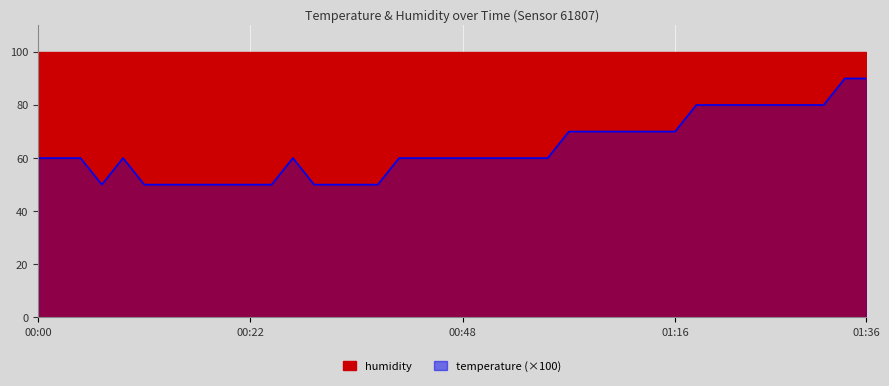

List the labels in order of value, largest first.

2022-11-20T01:33:59, 2022-11-20T01:36:27, 2022-11-20T01:16:22, 2022-11-20T01:18:50, 2022-11-20T01:21:39, 2022-11-20T01:24:06, 2022-11-20T01:26:35, 2022-11-20T01:29:02, 2022-11-20T01:31:30, 2022-11-20T01:01:22, 2022-11-20T01:03:50, 2022-11-20T01:06:25, 2022-11-20T01:08:54, 2022-11-20T01:11:23, 2022-11-20T01:13:50, 2022-11-20T00:00:09, 2022-11-20T00:02:35, 2022-11-20T00:05:01, 2022-11-20T00:09:52, 2022-11-20T00:29:17, 2022-11-20T00:41:28, 2022-11-20T00:43:55, 2022-11-20T00:46:26, 2022-11-20T00:48:52, 2022-11-20T00:51:20, 2022-11-20T00:53:47, 2022-11-20T00:56:16, 2022-11-20T00:58:44, 2022-11-20T00:07:26, 2022-11-20T00:12:18, 2022-11-20T00:14:43, 2022-11-20T00:17:09, 2022-11-20T00:19:34, 2022-11-20T00:22:00, 2022-11-20T00:24:26, 2022-11-20T00:26:51, 2022-11-20T00:31:42, 2022-11-20T00:34:09, 2022-11-20T00:36:35, 2022-11-20T00:39:01